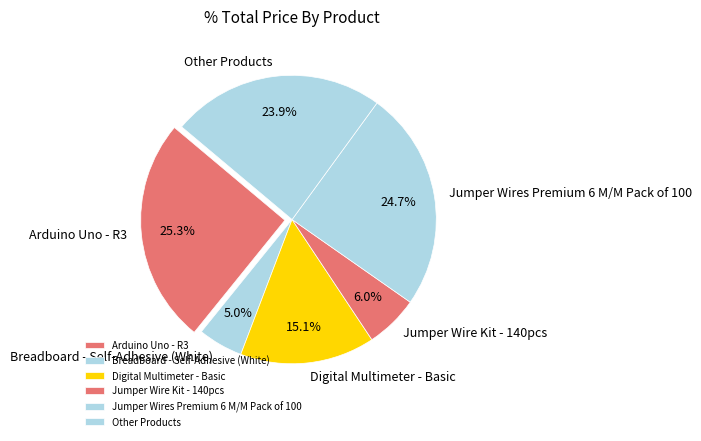

Which has a higher value, Other Products or Breadboard - Self-Adhesive (White)?

Other Products